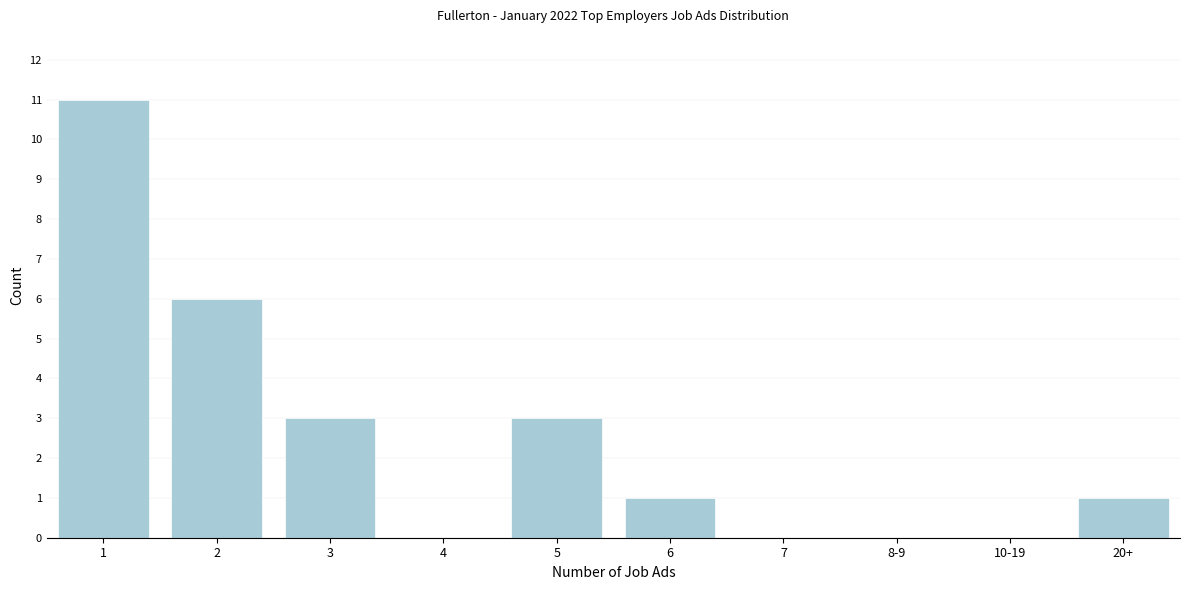

Reading left to right, extract all data points from this chart.

1=11	2=6	3=3	4=0	5=3	6=1	7=0	8-9=0	10-19=0	20+=1